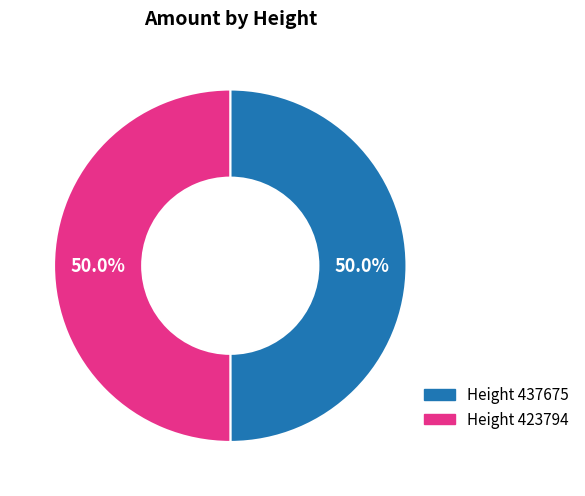

Combined, do Height 423794 and Height 437675 account for over 50%?

Yes